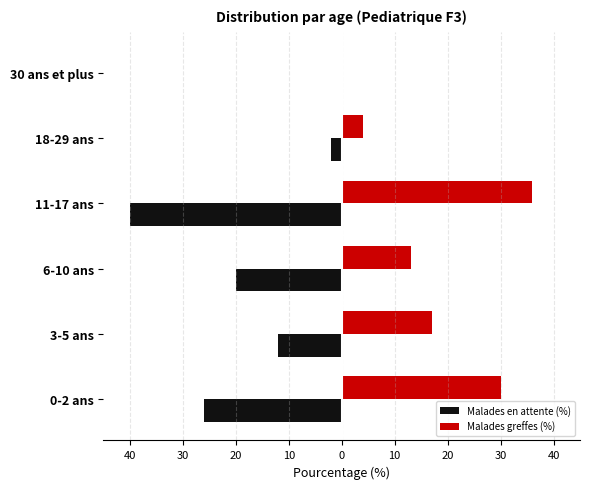

What are all the series names shown in the legend?

Malades en attente (%), Malades greffes (%)